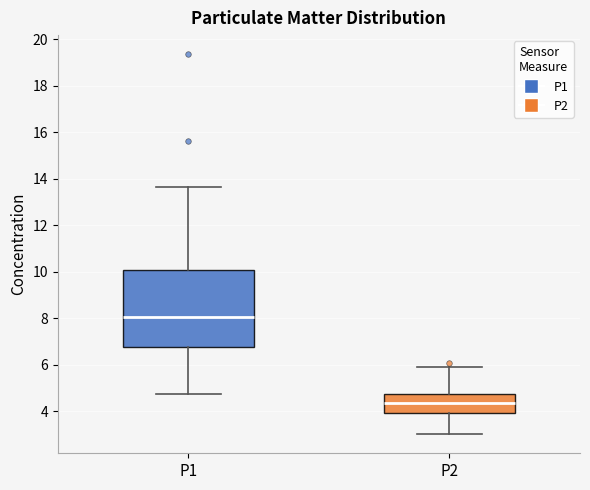

Which box's median line is the highest?

P1